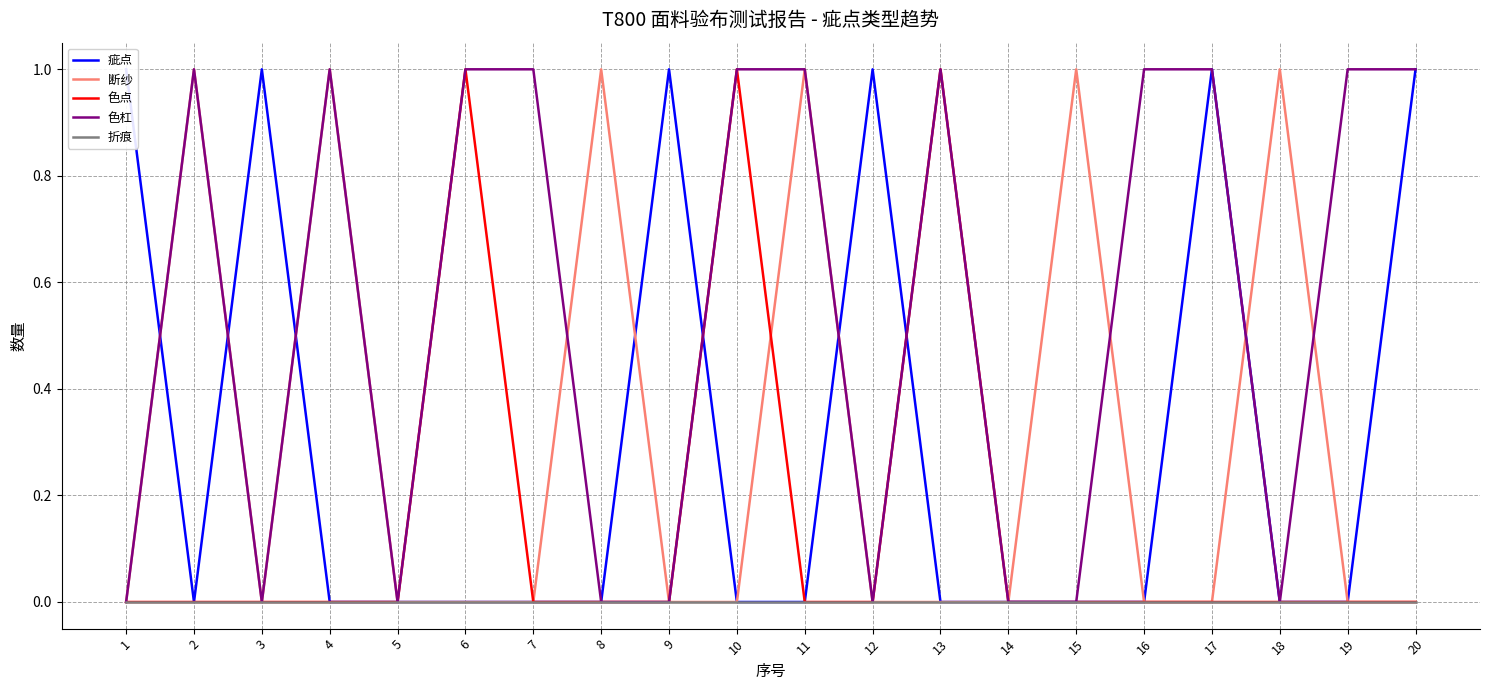

The value of 折痕 at 2 is 0. True or false?

True